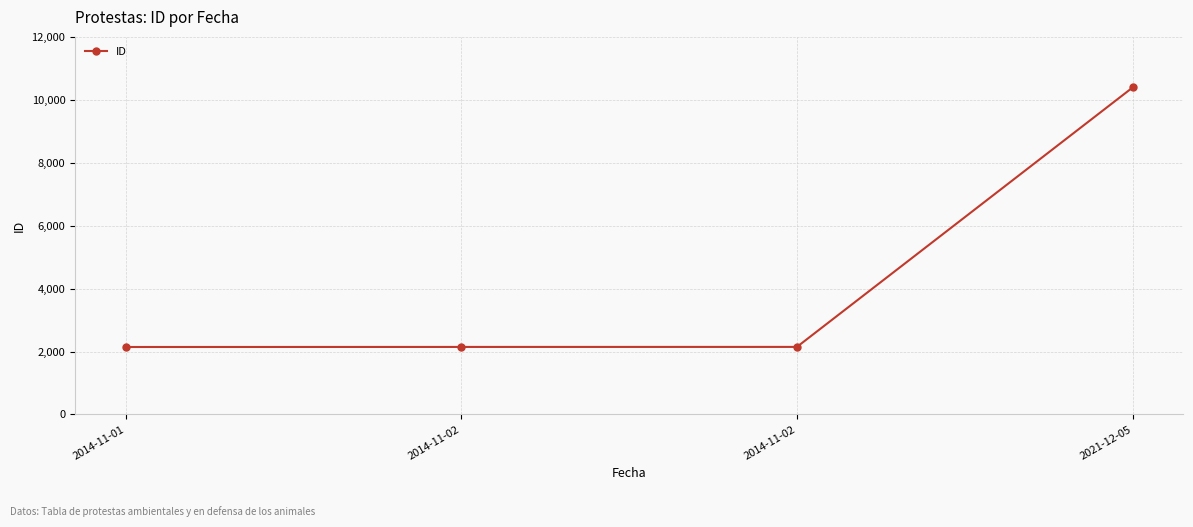

What is the label of the 4th point from the left?

2021-12-05